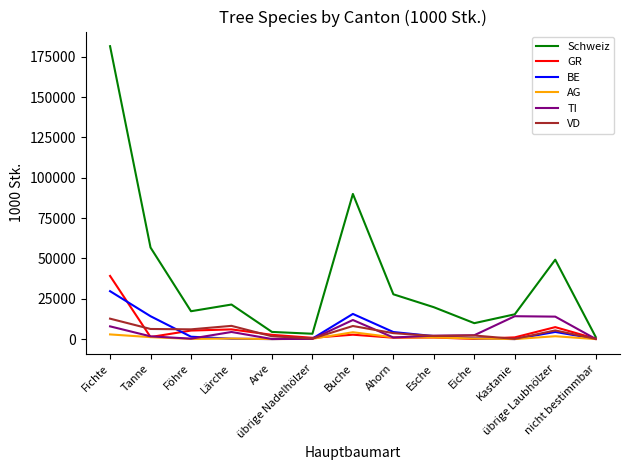

Which series has the largest range (max minus min)?

Schweiz